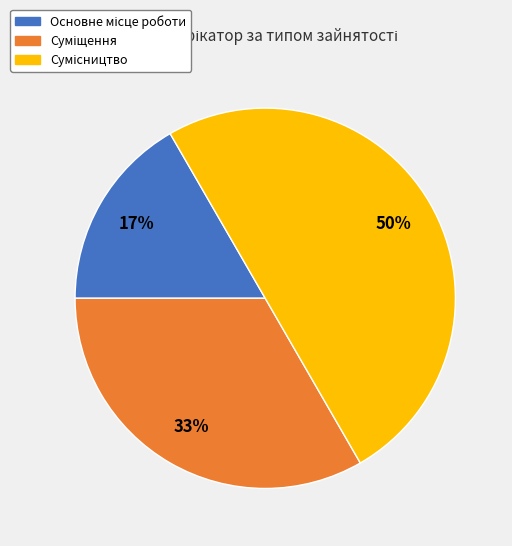

To the nearest percent, what is the average slice percentage?

33%